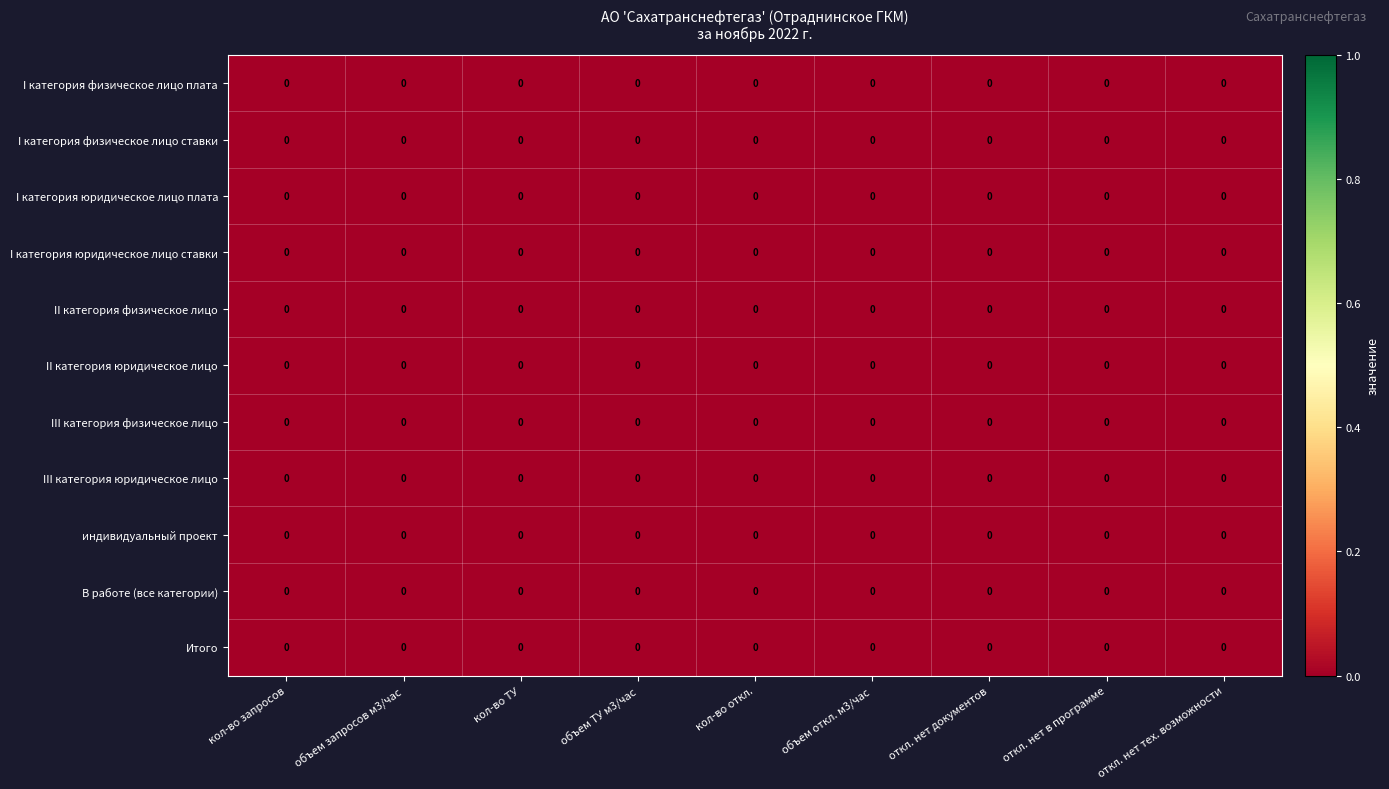

Rank the series at откл. нет тех. возможности from lowest to highest value.

Итого, III категория юридическое лицо, I категория юридическое лицо плата, II категория физическое лицо, В работе (все категории), I категория физическое лицо ставки, I категория физическое лицо плата, I категория юридическое лицо ставки, III категория физическое лицо, индивидуальный проект, II категория юридическое лицо